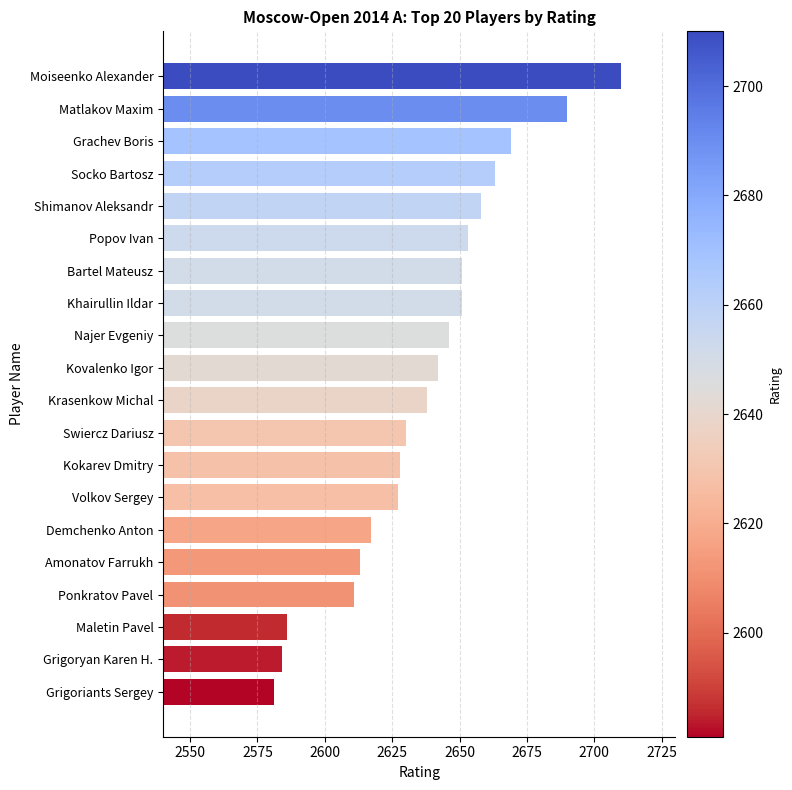

What is the difference between the values at Khairullin Ildar and Shimanov Aleksandr?

7